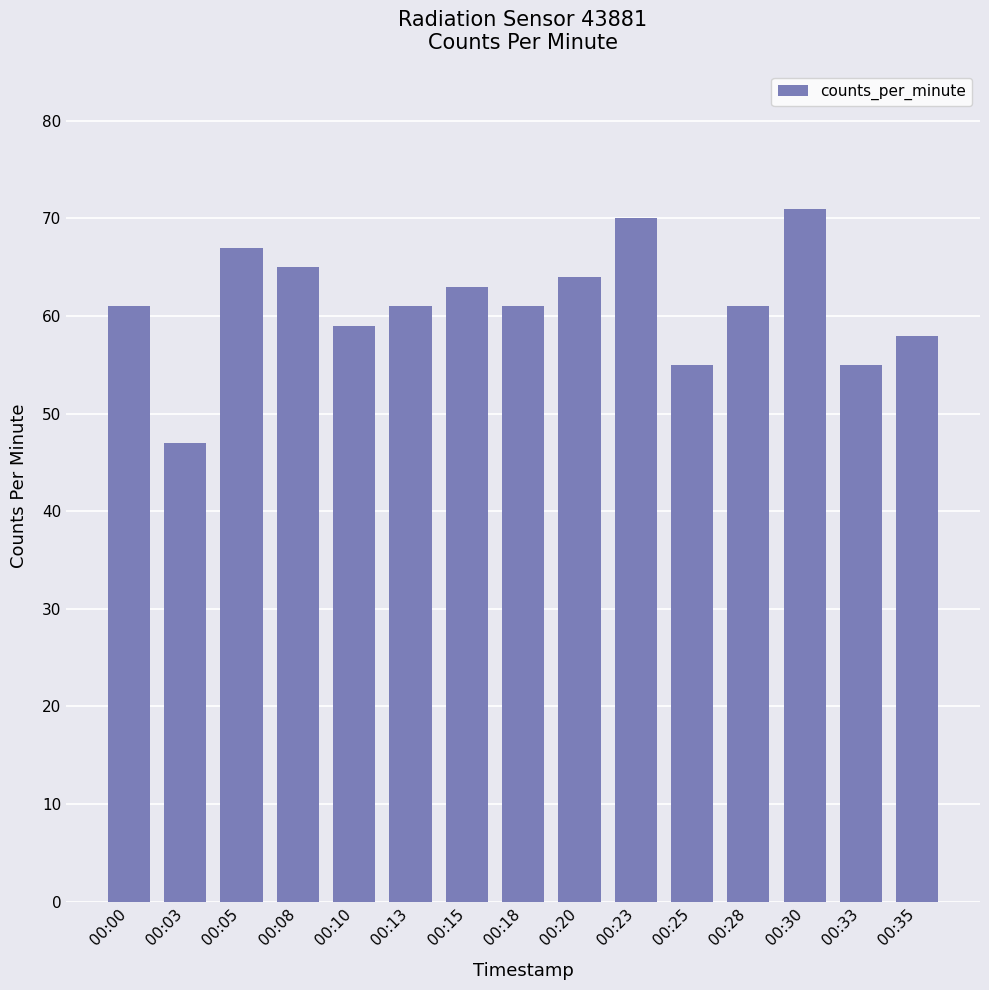

Which category has the highest value across all series?

00:30